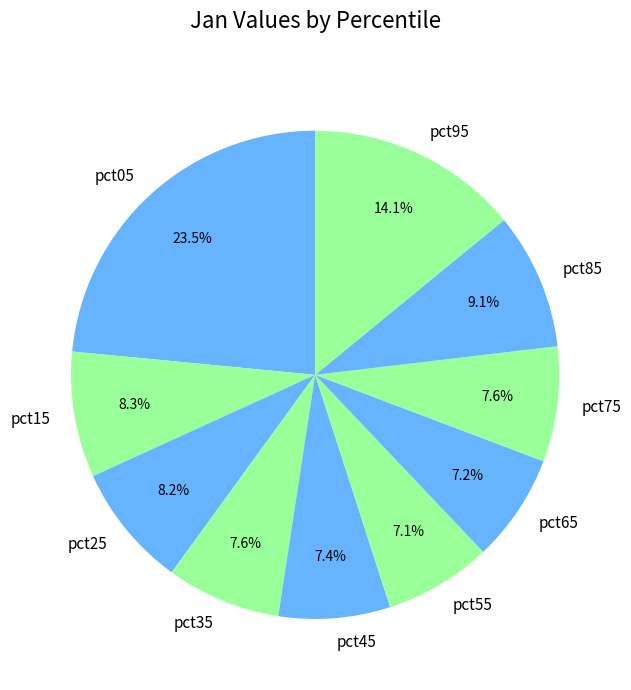

What percentage do pct95 and pct75 together represent?

21.7%